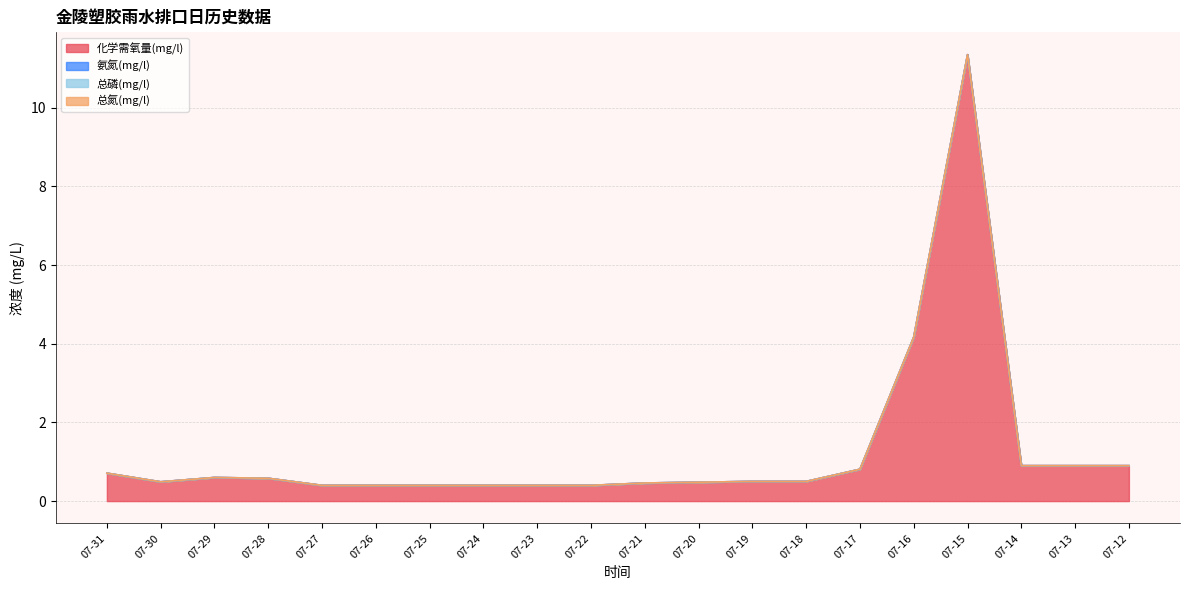

What is the difference between the second highest and minimum values in the 化学需氧量(mg/l) series?

3.8